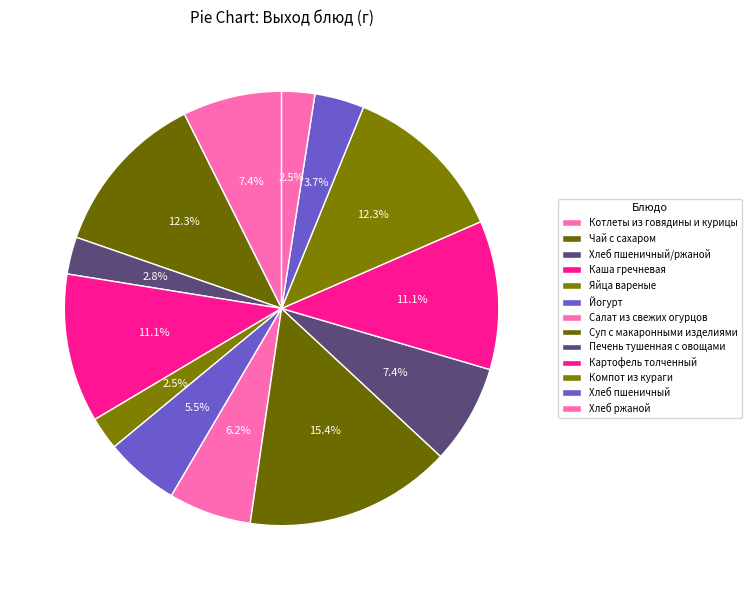

Is the sum of Картофель толченный and Хлеб ржаной greater than half?

No